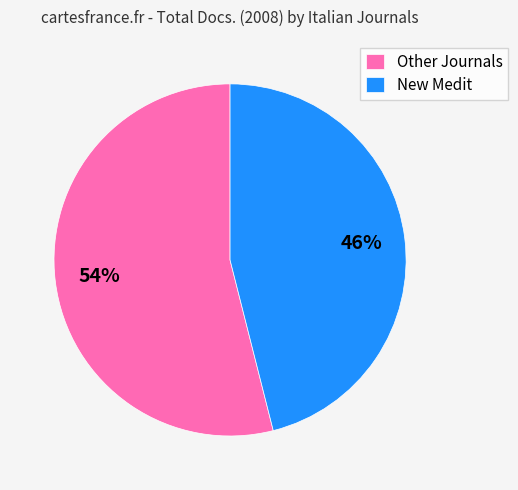

Is the sum of Other Journals and New Medit greater than half?

Yes